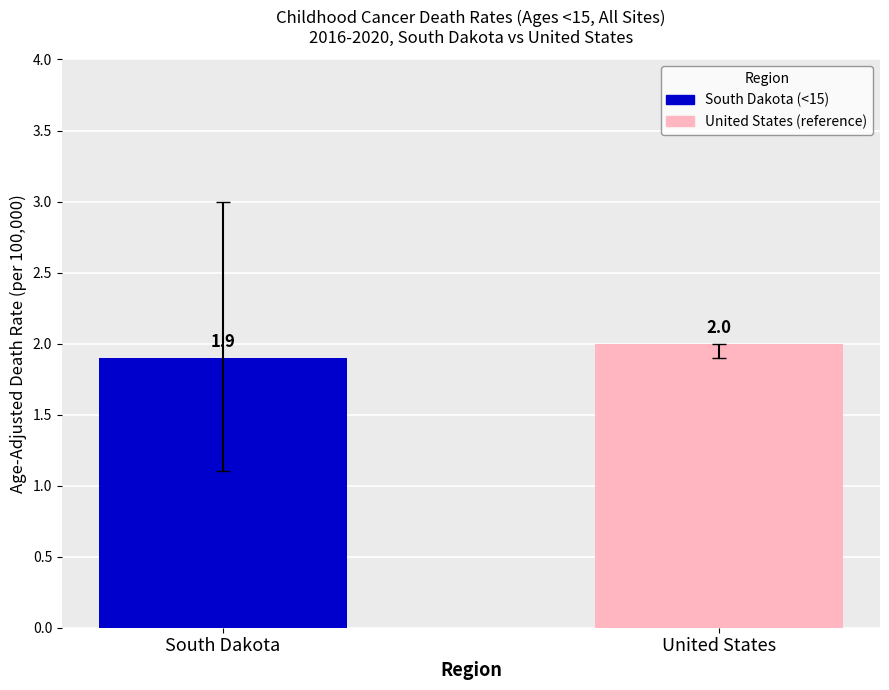

At which label is the value closest to 1?

South Dakota